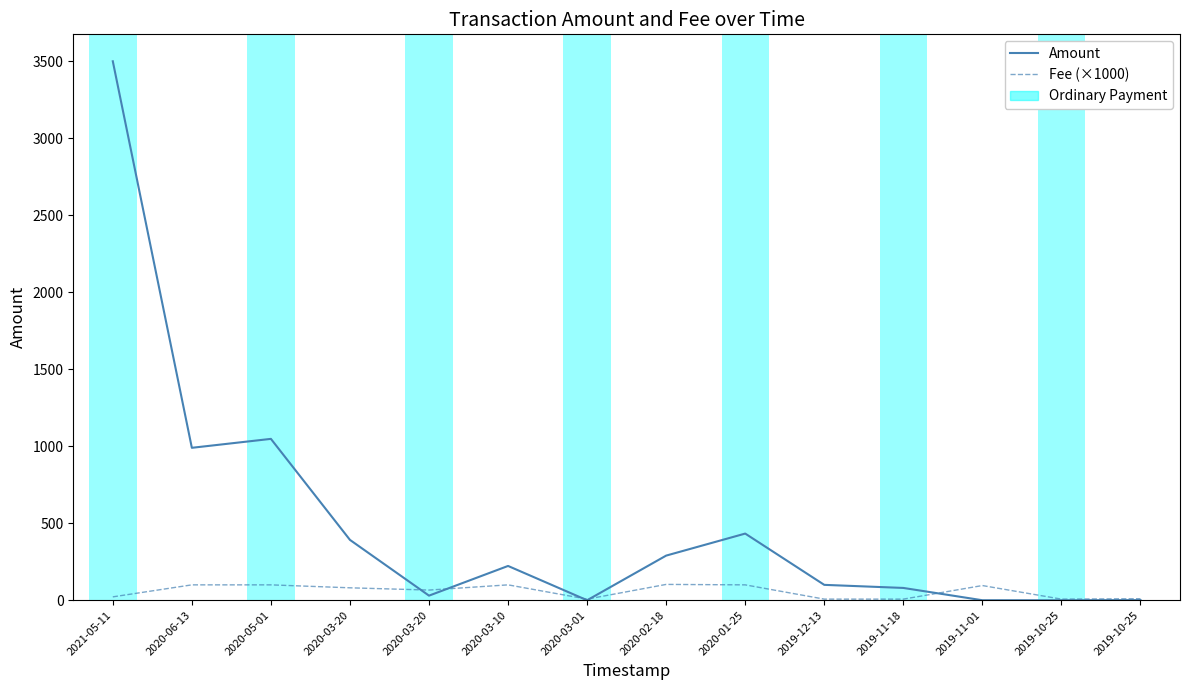

Reading left to right, extract all data points from this chart.

Amount: 2021-05-11=3500.0	2020-06-13=990.0	2020-05-01=1048.0	2020-03-20=392.0	2020-03-20=30.0	2020-03-10=222.8	2020-03-01=0.0	2020-02-18=290.0	2020-01-25=433.0	2019-12-13=100.0	2019-11-18=80.0	2019-11-01=0.1	2019-10-25=0.0	2019-10-25=0.9
Fee (×1000): 2021-05-11=22.1	2020-06-13=100.0	2020-05-01=100.0	2020-03-20=80.9	2020-03-20=66.2	2020-03-10=100.0	2020-03-01=7.3	2020-02-18=102.9	2020-01-25=100.0	2019-12-13=7.3	2019-11-18=7.3	2019-11-01=95.5	2019-10-25=7.3	2019-10-25=10.0